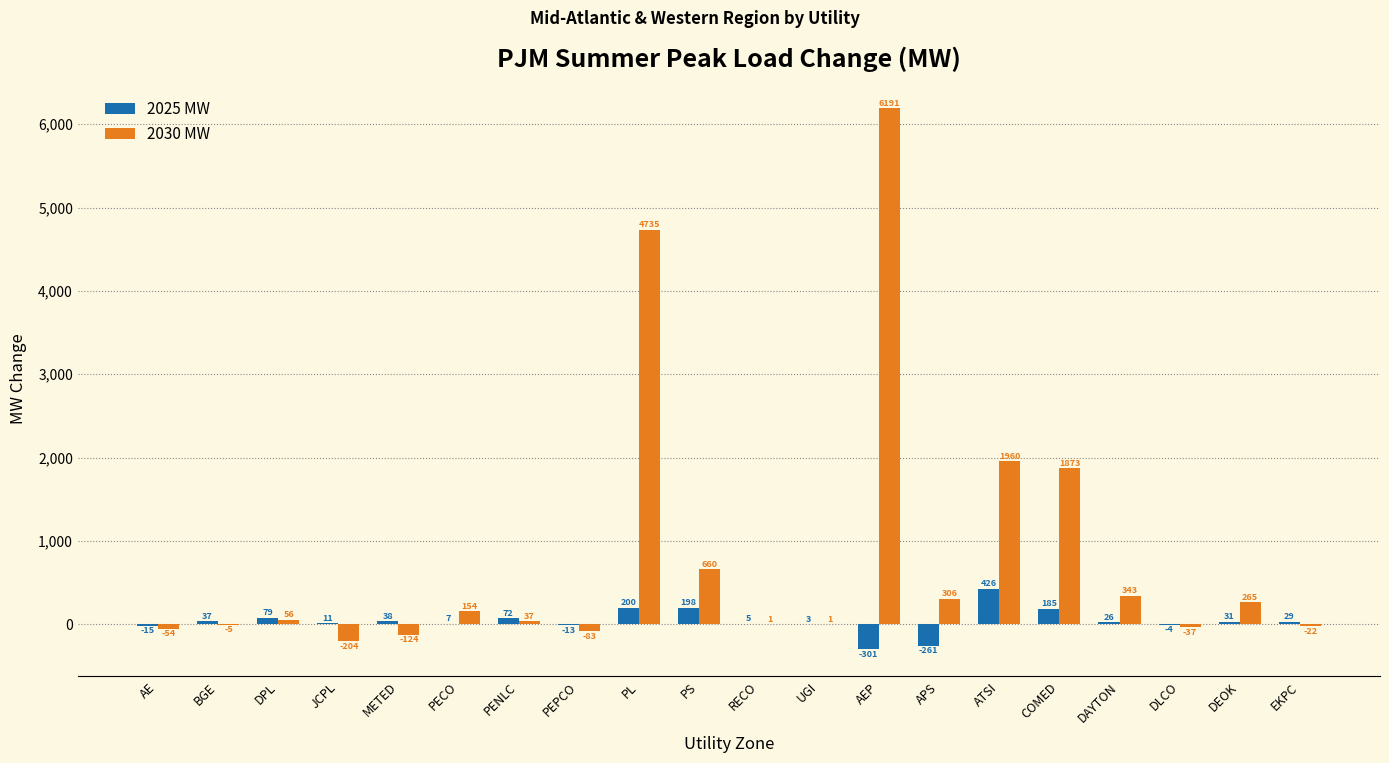

Reading left to right, transcribe all the data shown in this chart.

2025 MW: AE=-15	BGE=37	DPL=79	JCPL=11	METED=38	PECO=7	PENLC=72	PEPCO=-13	PL=200	PS=198	RECO=5	UGI=3	AEP=-301	APS=-261	ATSI=426	COMED=185	DAYTON=26	DLCO=-4	DEOK=31	EKPC=29
2030 MW: AE=-54	BGE=-5	DPL=56	JCPL=-204	METED=-124	PECO=154	PENLC=37	PEPCO=-83	PL=4735	PS=660	RECO=1	UGI=1	AEP=6191	APS=306	ATSI=1960	COMED=1873	DAYTON=343	DLCO=-37	DEOK=265	EKPC=-22